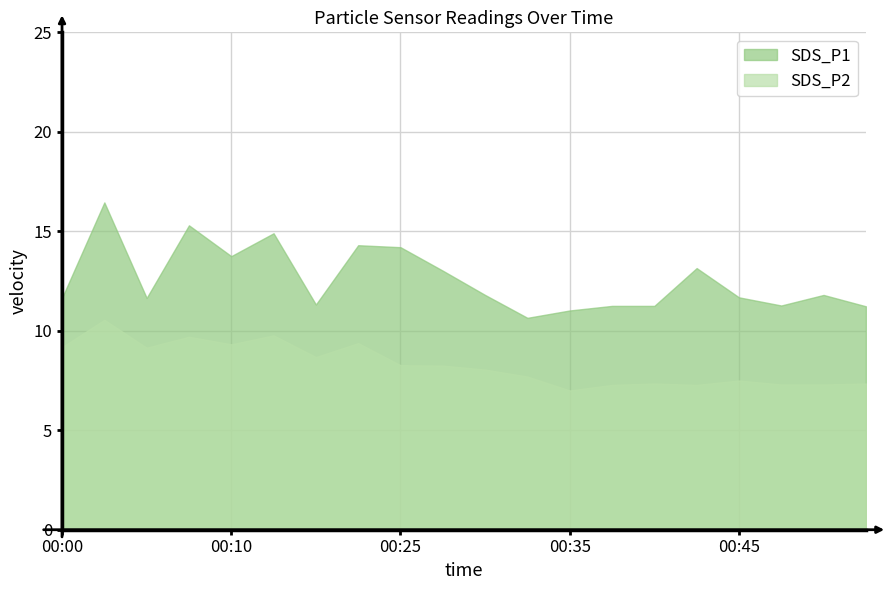

Between 00:45 and 00:47, which series saw the biggest shift?

SDS_P1